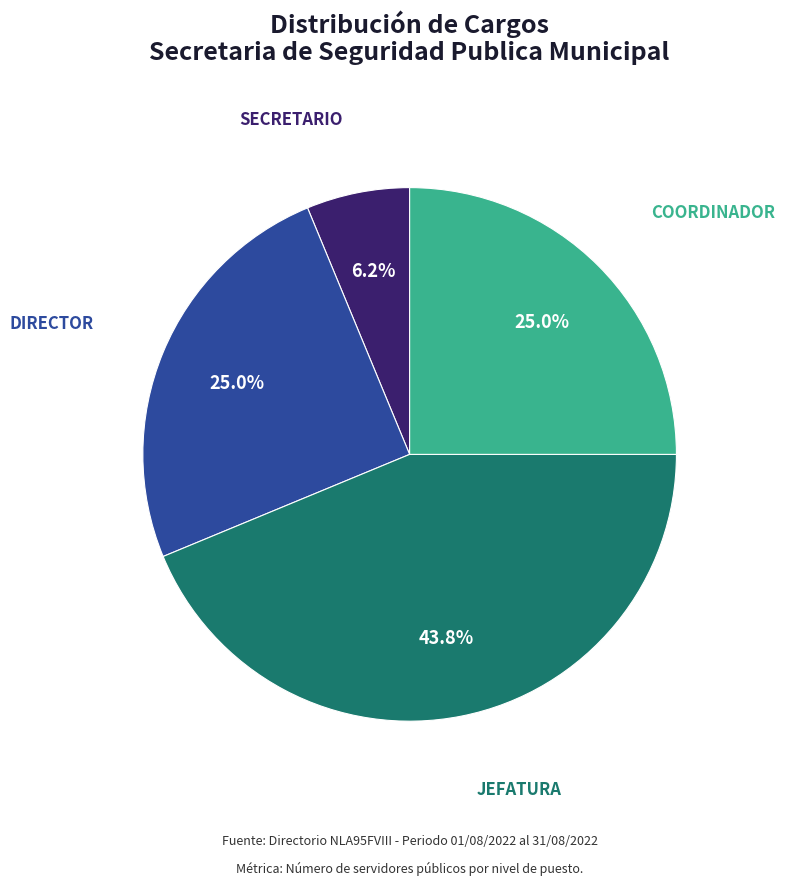

Is there a majority slice in this chart?

No